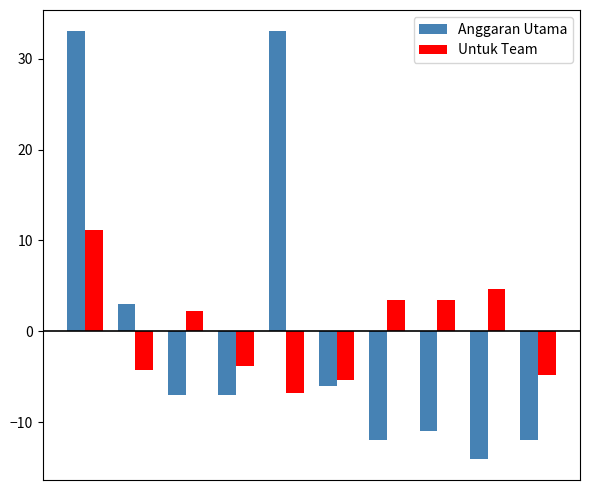

What is the highest value of the Anggaran Utama series?

33.0